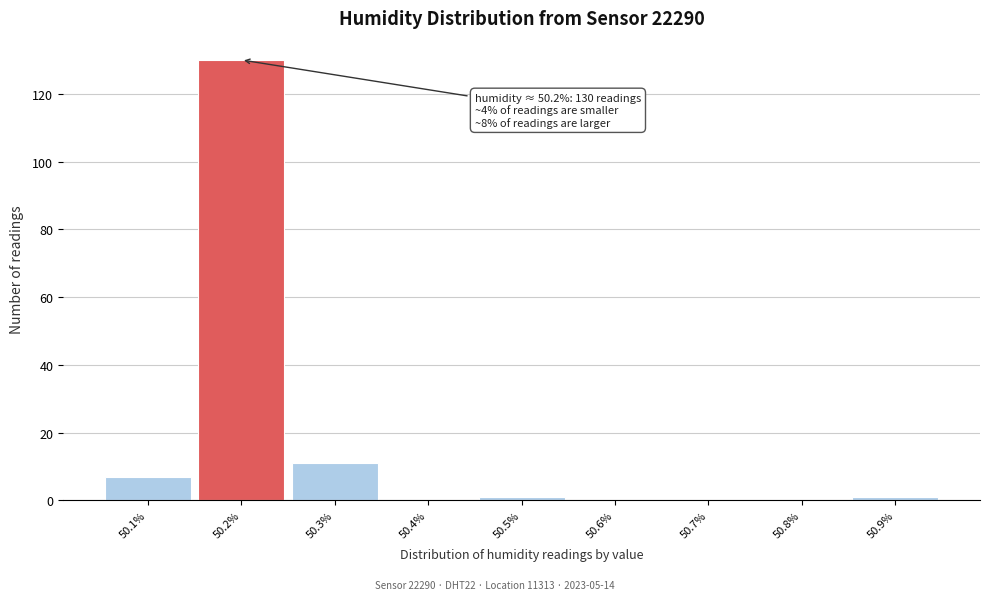

Over which range of the x-axis is the bar tallest?

50.15 to 50.25